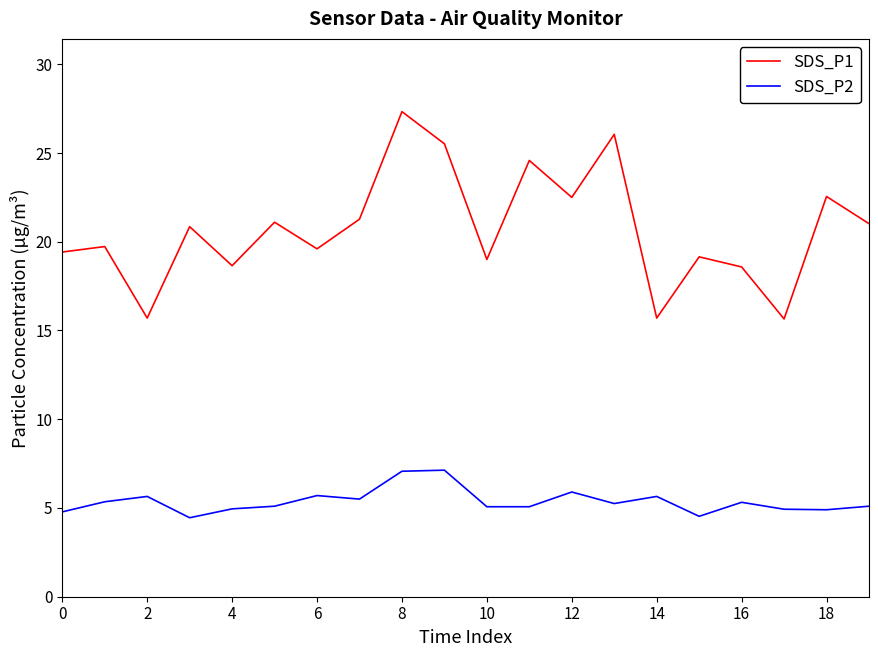

True or false: SDS_P2 and SDS_P1 intersect in this chart.

False